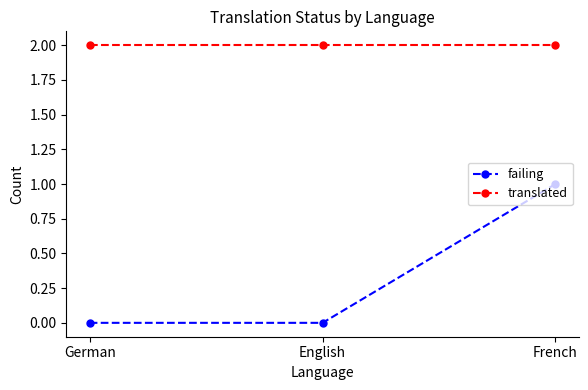

Which series has the largest range (max minus min)?

failing